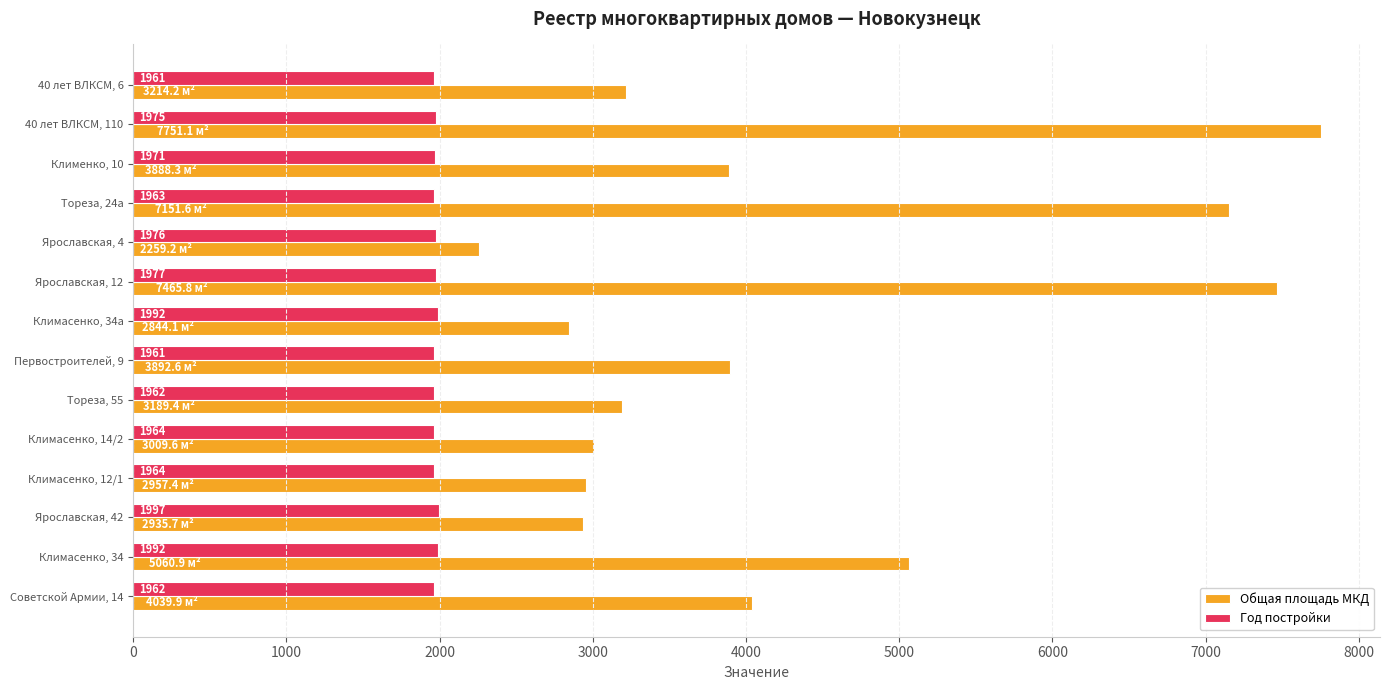

The value of Год постройки at Климасенко, 34а is 2881.4. True or false?

False